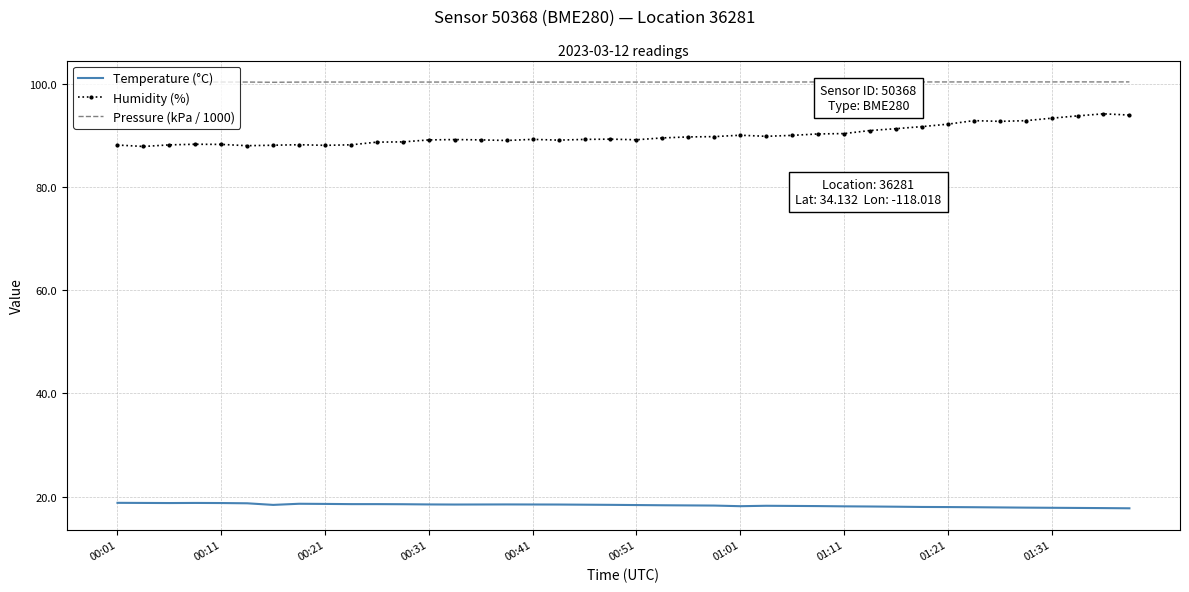

What is the difference between the maximum and minimum values in the Humidity (%) series?

6.3